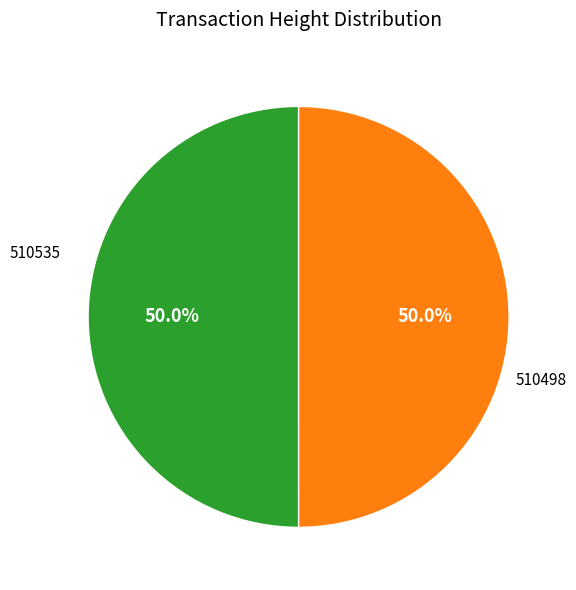

To the nearest percent, what is the combined percentage of 510498 and 510535?

100%